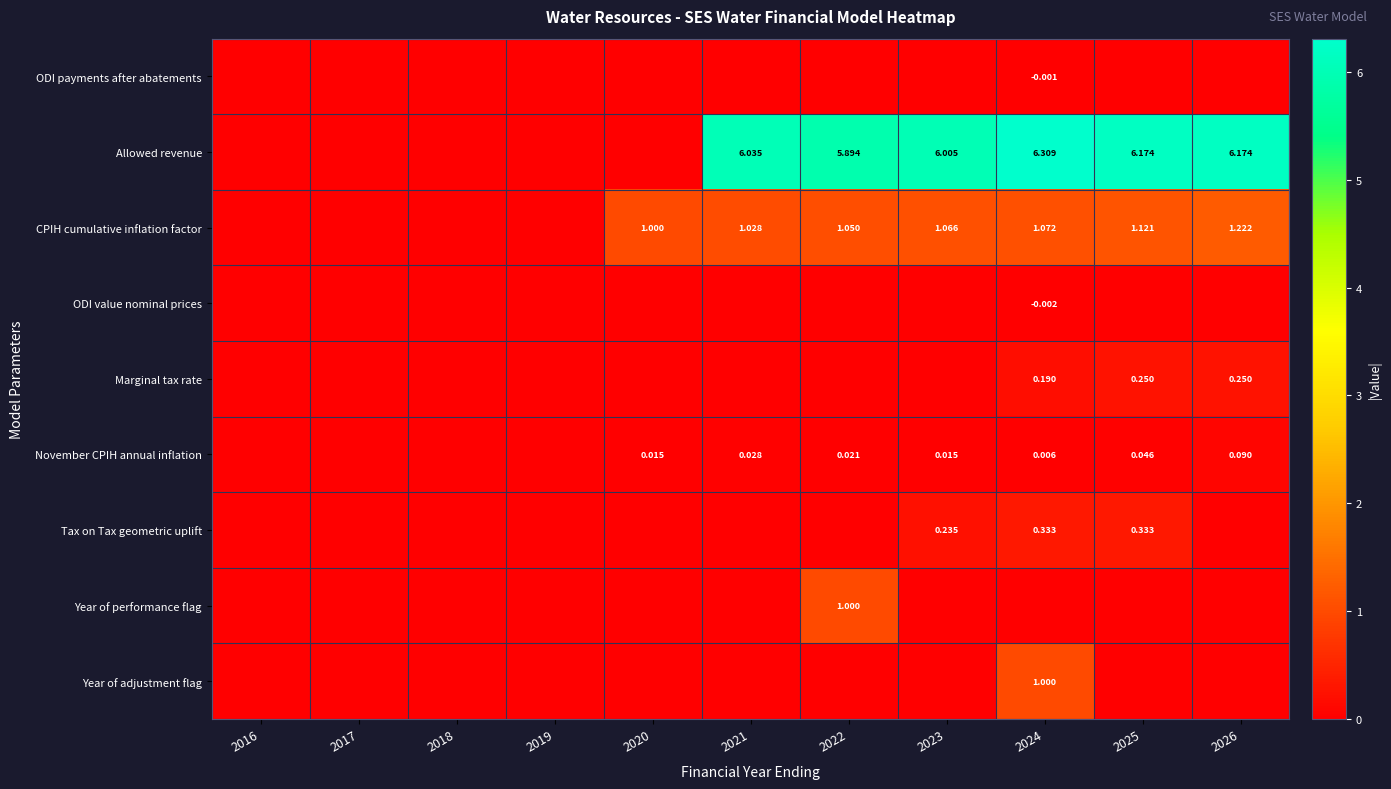

Between 2016 and 2024, which series saw the biggest shift?

Allowed revenue